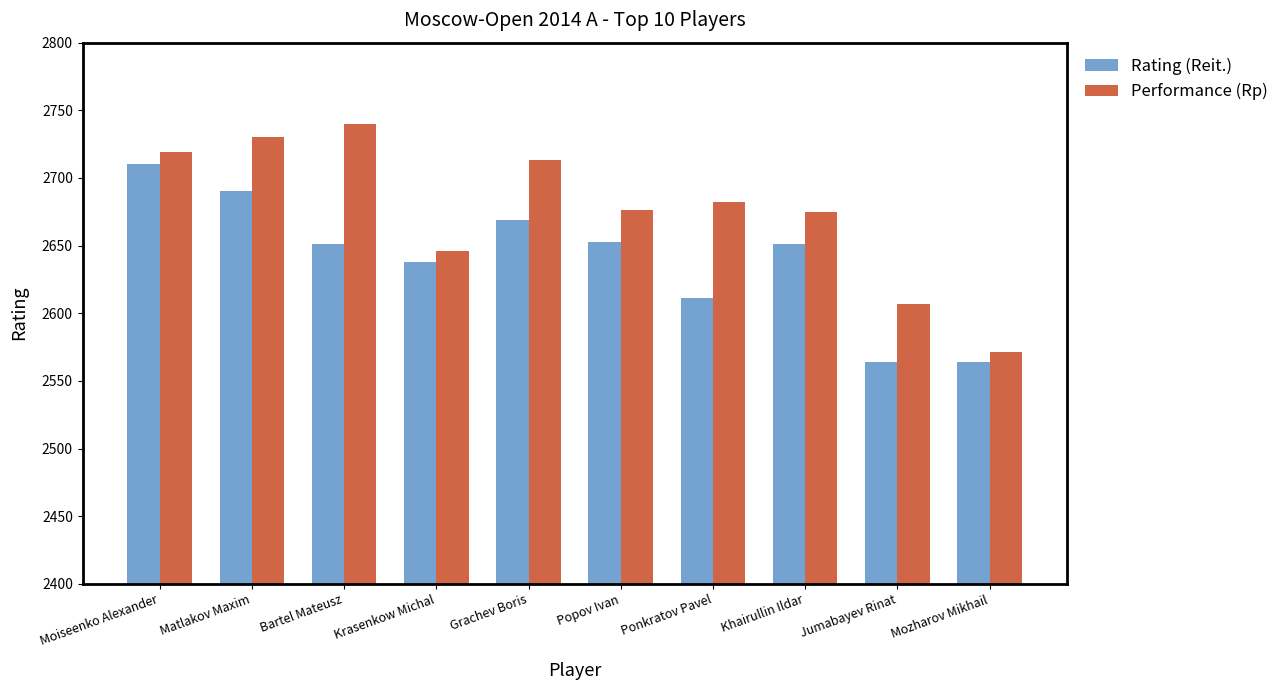

What is the difference between the maximum and minimum values in the Rating (Reit.) series?

146